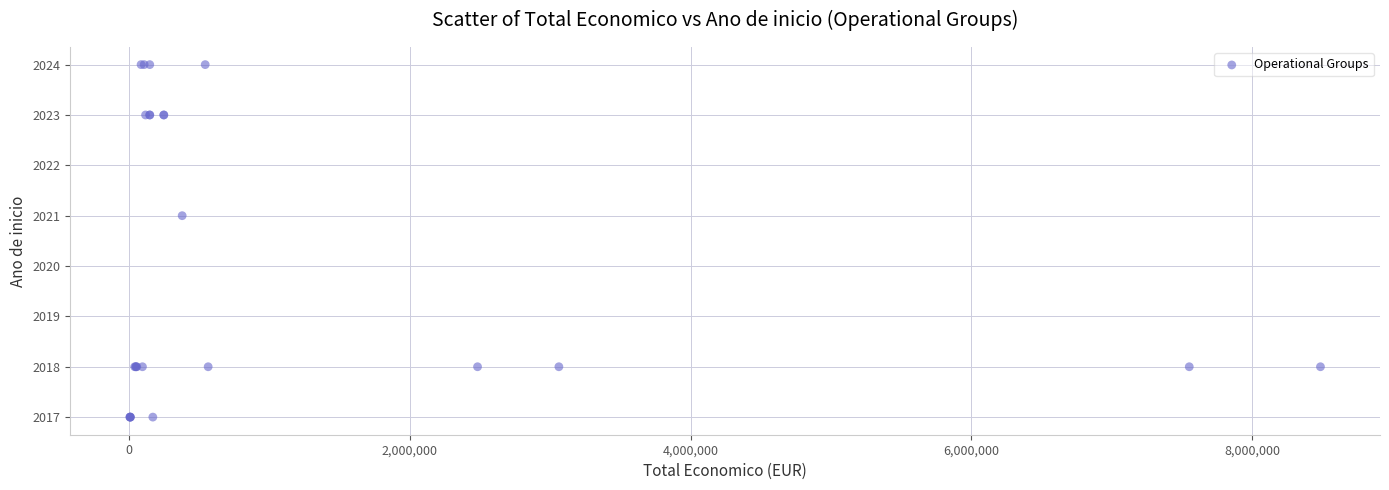

What Y value in the scatter plot is closest to 2020?

2021